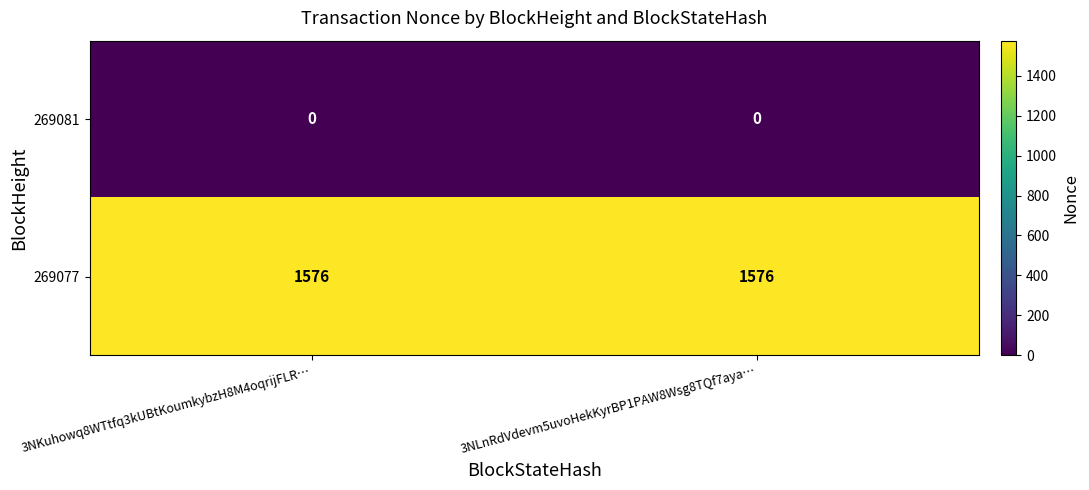

Which series has the largest total across all categories?

269077